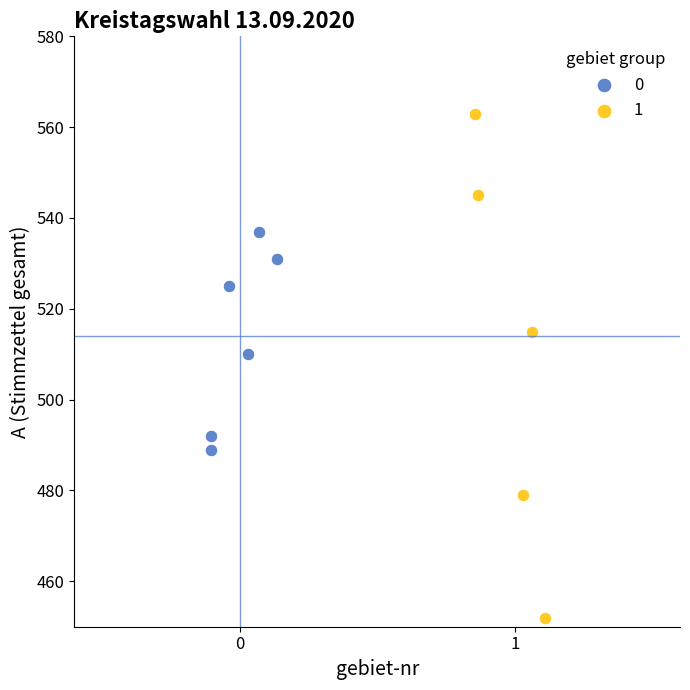

What are all the series names shown in the legend?

0, 1